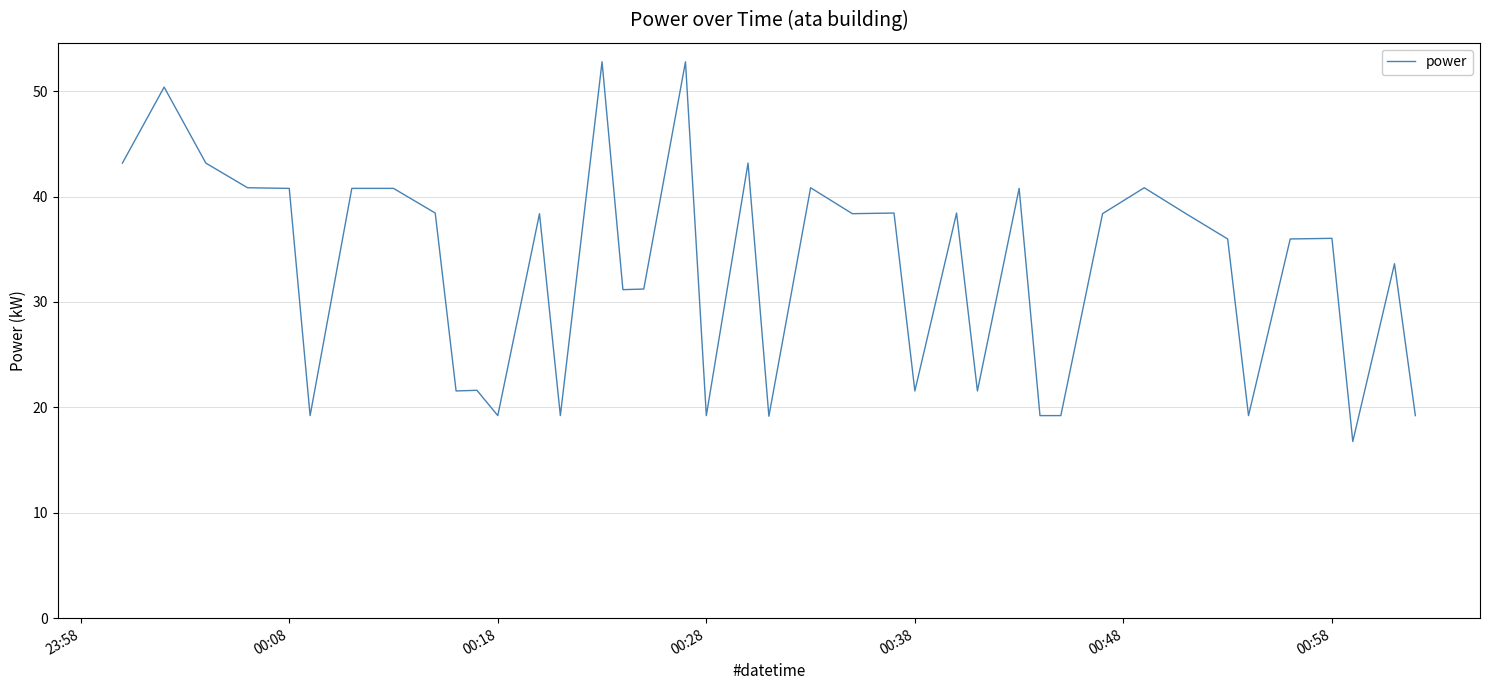

Is this an area chart (filled region under the line)?

No